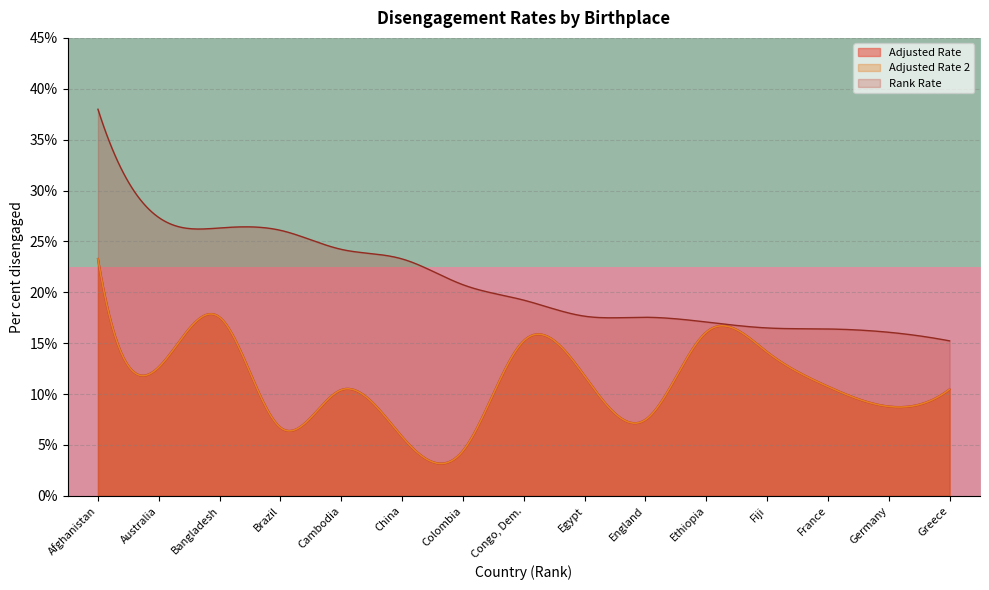

What is the highest value of the Adjusted Rate 2 series?

23.3